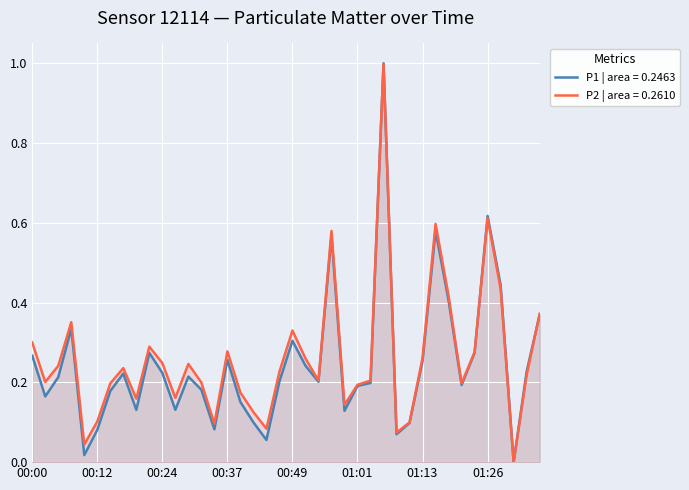

In P2, how many points are higher than both neighbors (excluding endpoints)?

10